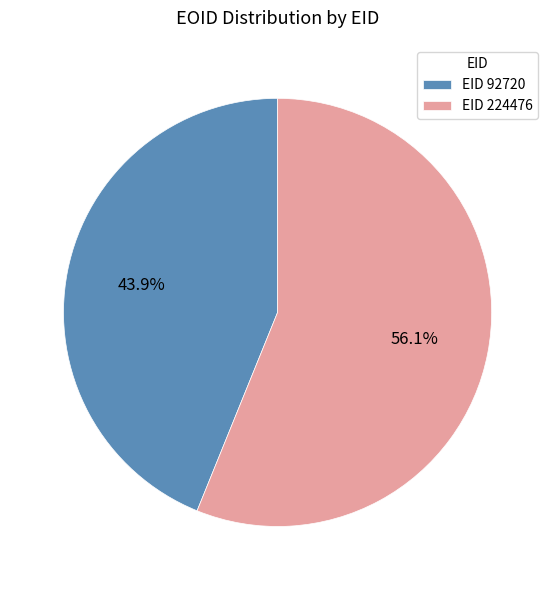

Does EID 92720 account for over 50% of the chart?

No